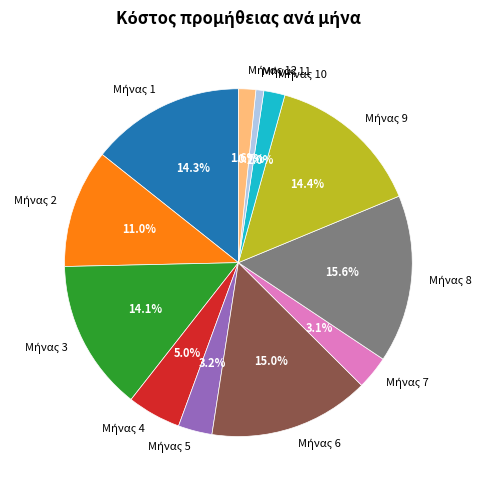

Is there any slice that represents more than half of the pie?

No